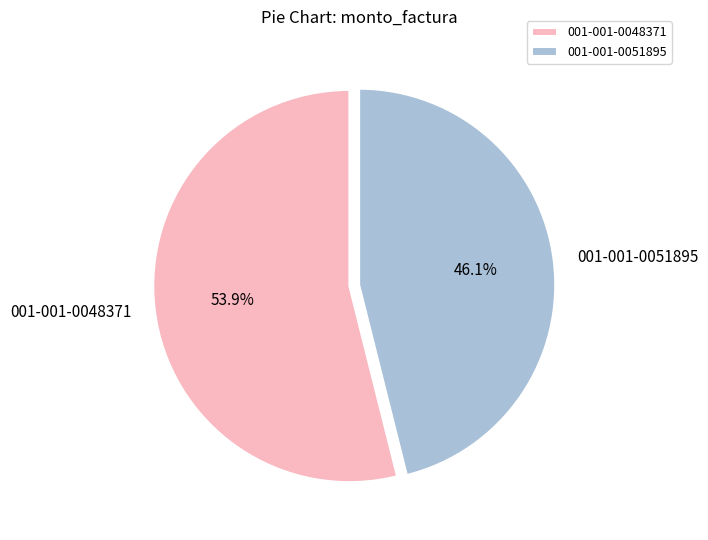

The 001-001-0048371 slice represents 47% of the pie. True or false?

False